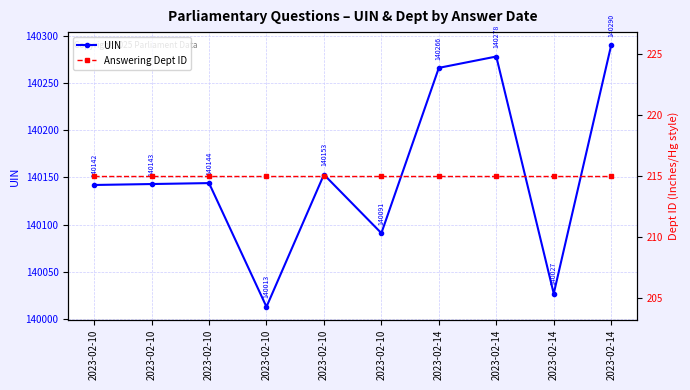

Which series has the largest range (max minus min)?

UIN